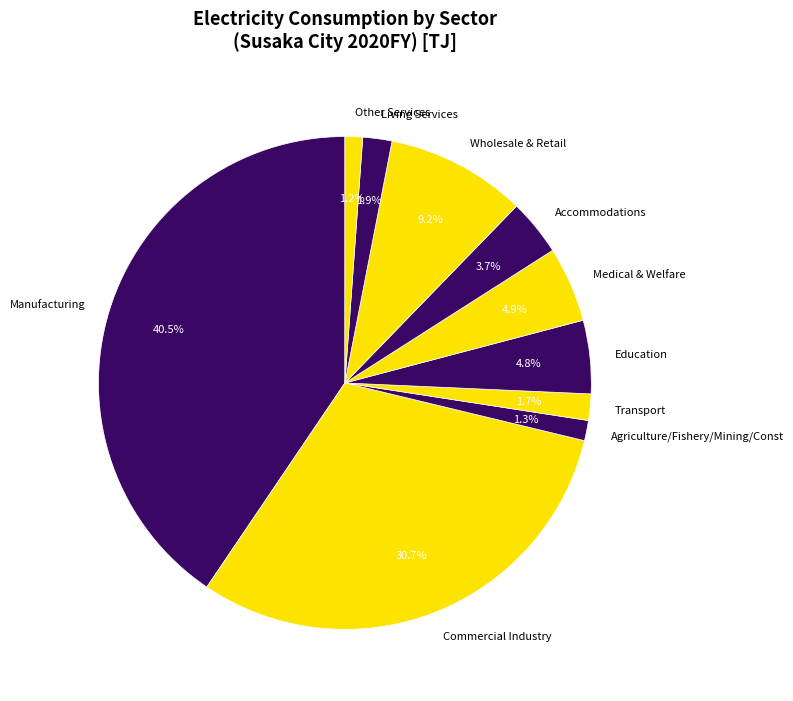

What is the largest slice in the pie chart?

Manufacturing